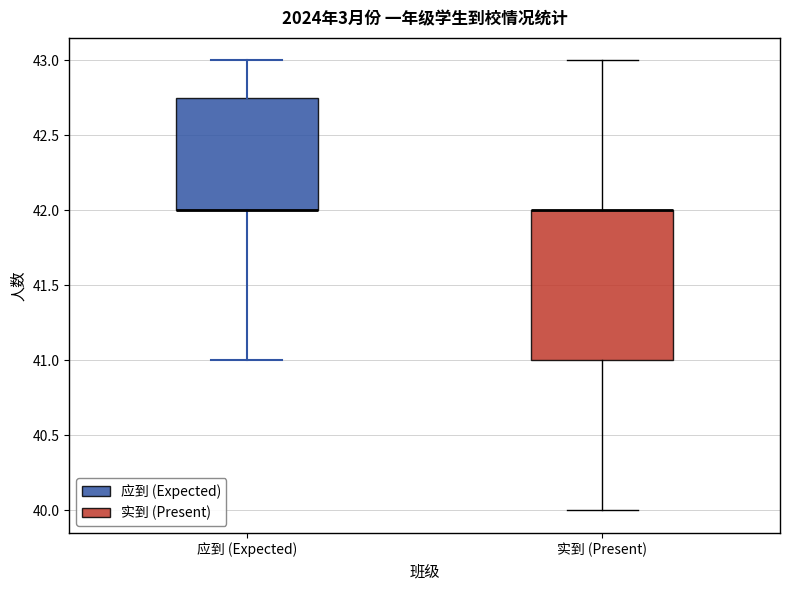

Reading left to right, transcribe this box plot: for each box, give where its median line is, the range the box spans, and where its two whiskers end, as read against the y-axis. The values are not printed on the chart, so give them approximately, as read against the axis.

应到 (Expected): median 42.00 (drawn on the box's lower edge), box 42.00 to 42.75, whiskers 41.00 to 43.00
实到 (Present): median 42.00 (drawn on the box's upper edge), box 41.00 to 42.00, whiskers 40.00 to 43.00